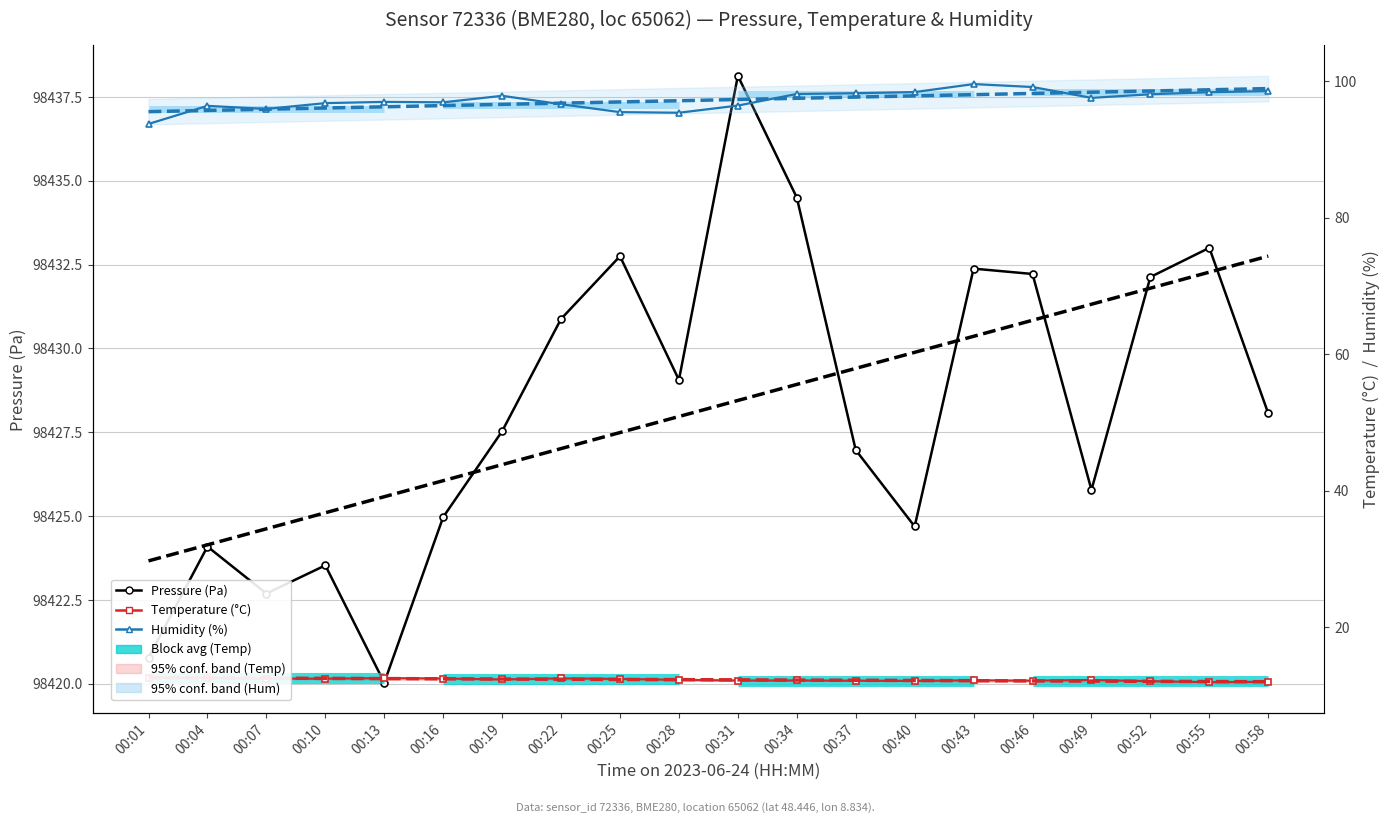

Which label corresponds to the largest value in the chart?

00:31